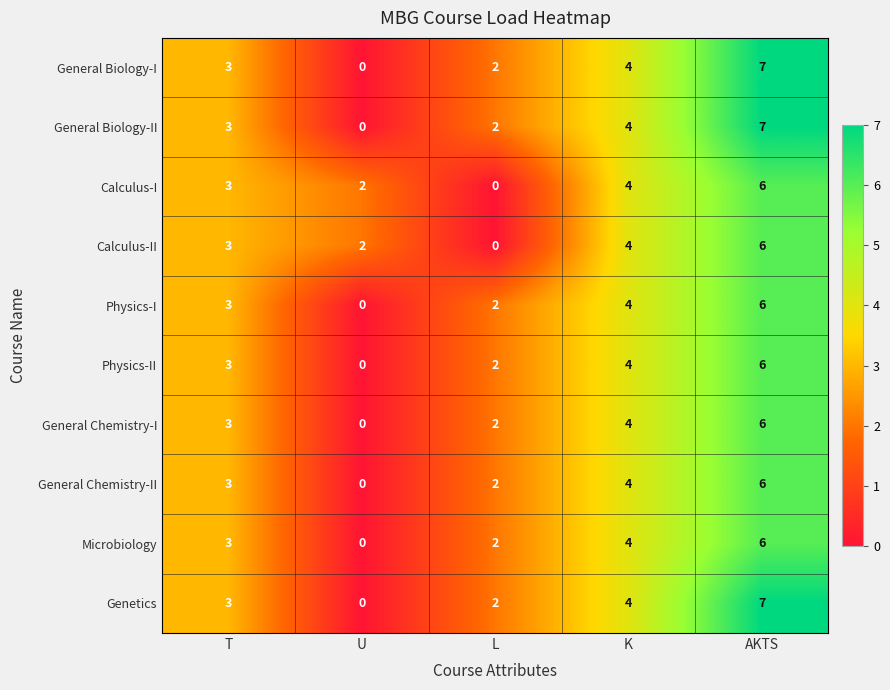

What is the sum of all General Chemistry-II values?

15